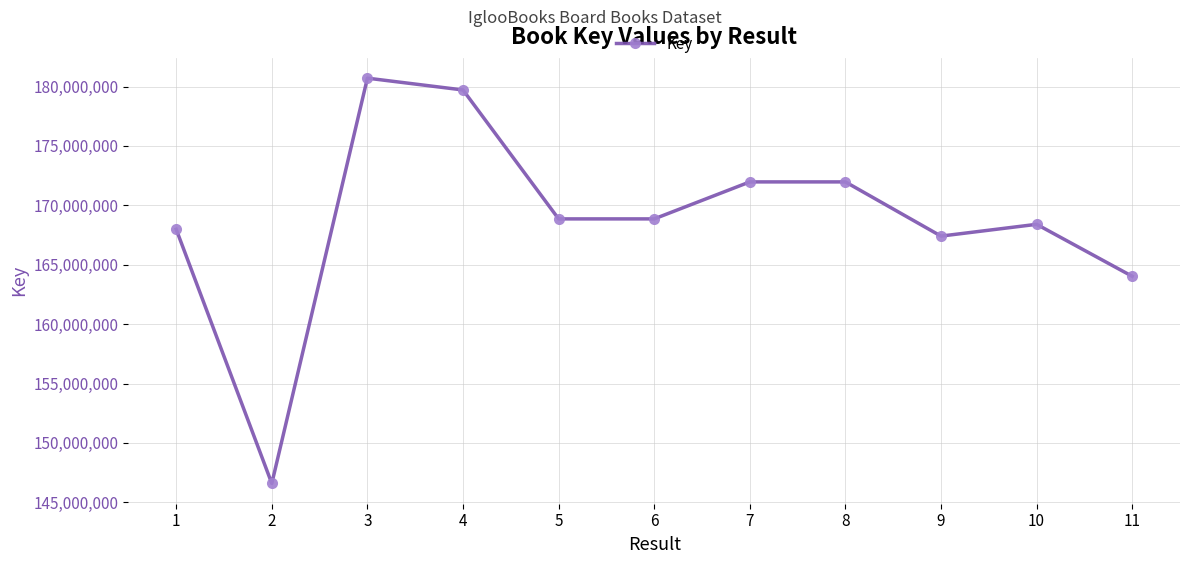

Which has a higher value, 4 or 10?

4